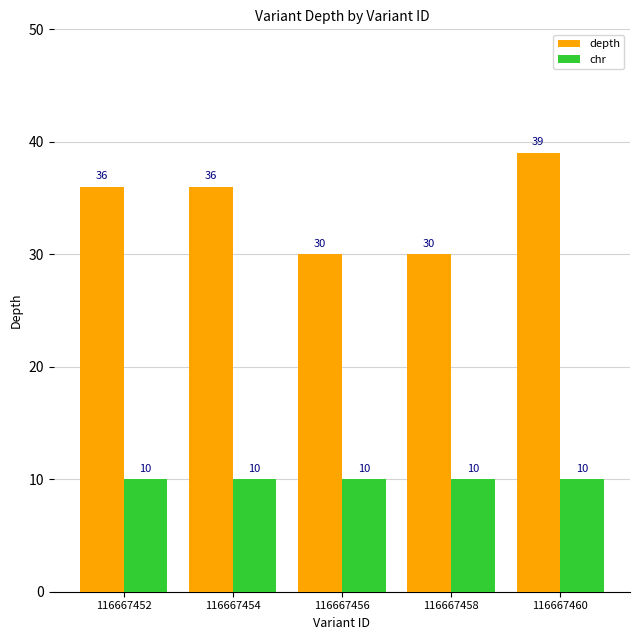

Which series changed the most between 116667454 and 116667456?

depth